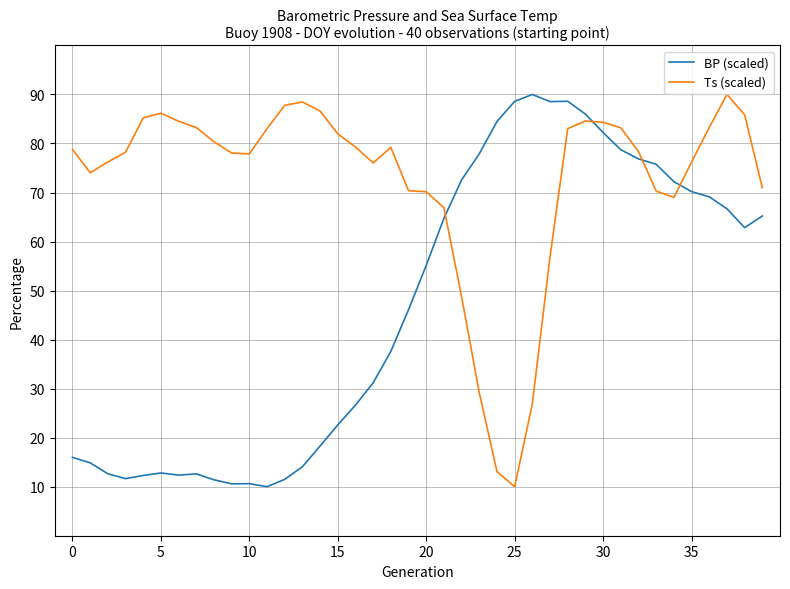

What is the difference between the maximum and minimum values in the Ts (scaled) series?

80.0